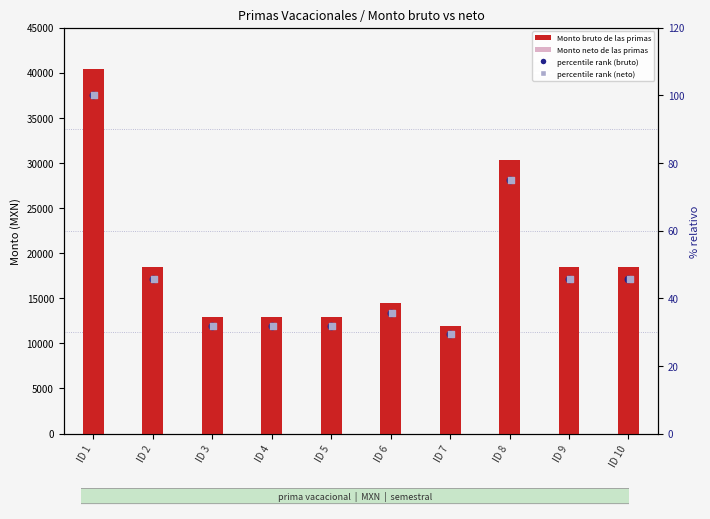

Which series has the largest Y range (max minus min)?

Monto bruto de las primas